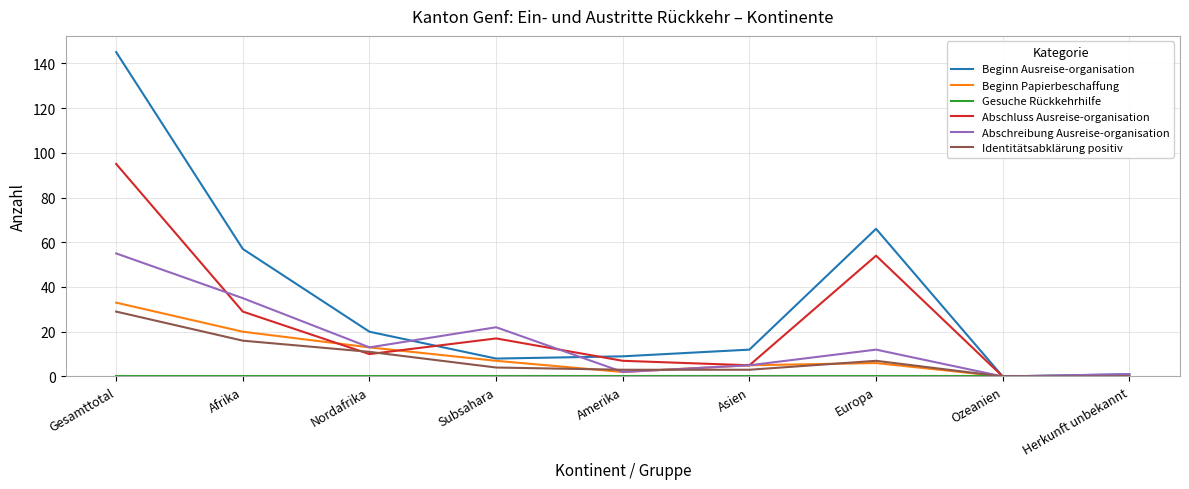

Is it true that Beginn Ausreise-organisation equals 0 at Ozeanien?

True